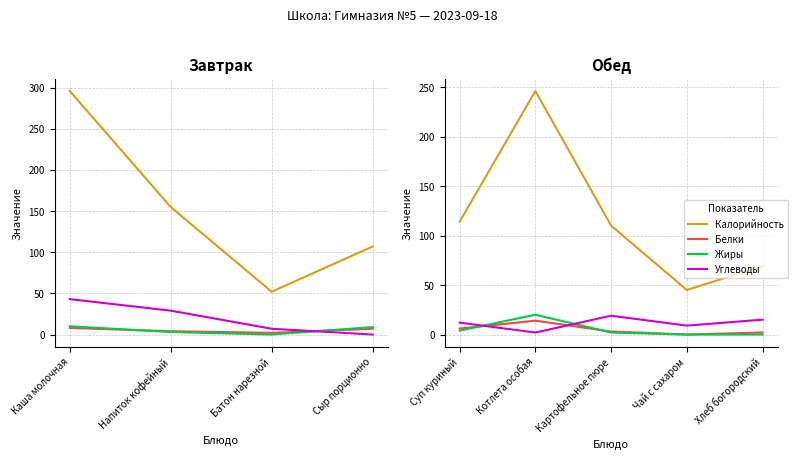

How many Углеводы values are between 9 and 15?

3